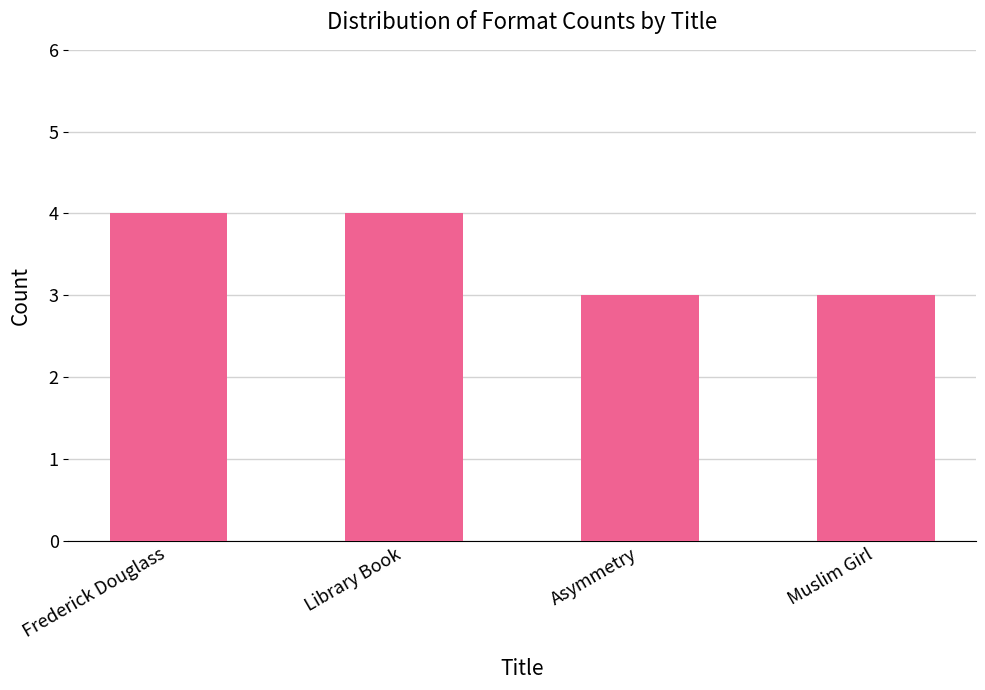

What position from the left is Asymmetry?

3